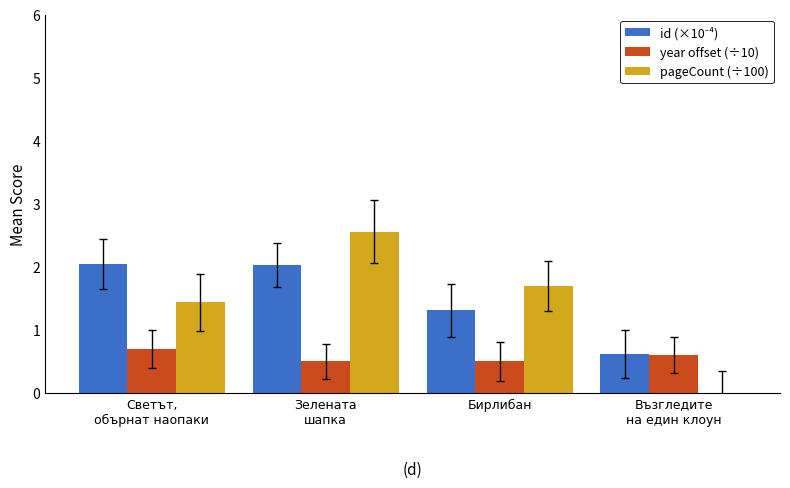

True or false: pageCount (÷100) has a value of 4.0 at Зелената
шапка.

False